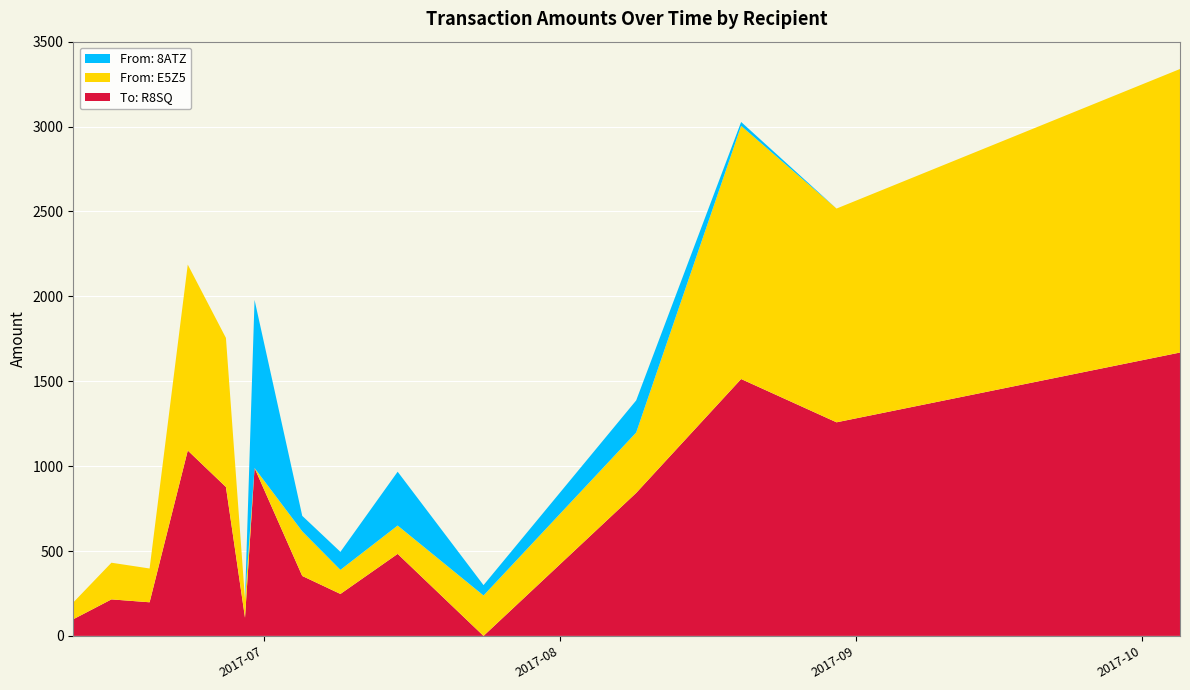

Reading left to right, transcribe all the data shown in this chart.

S-R8SQ-TUEM-DTHQ-7ATA3: 98	215	198	1092	877	107	989	353	247	483	0	842	1513	1258	1669
S-E5Z5-JDZT-4SKC-3DE3F: 99	216	199	1095	878	108	0	263	142	167	238	356	1491	1259	1670
S-8ATZ-9Y3H-UN5G-2CPJG: 0	0	0	0	0	0	990	91	106	317	61	189	23	0	0